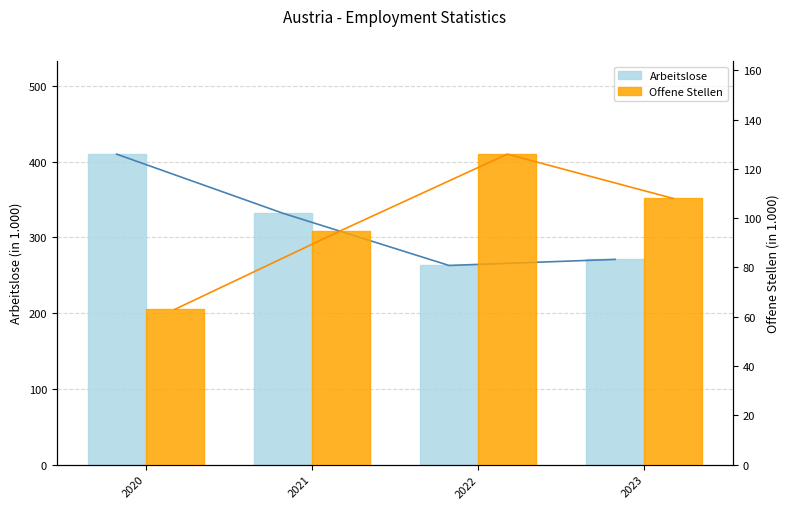

How many values in the Offene Stellen series are below 108?

2